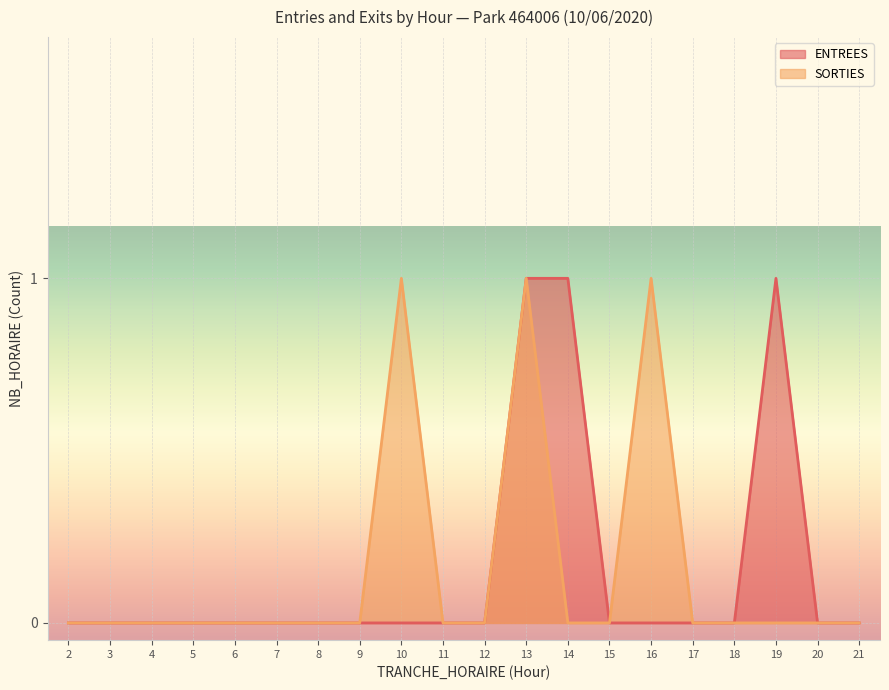

How many data points does each series have?

20